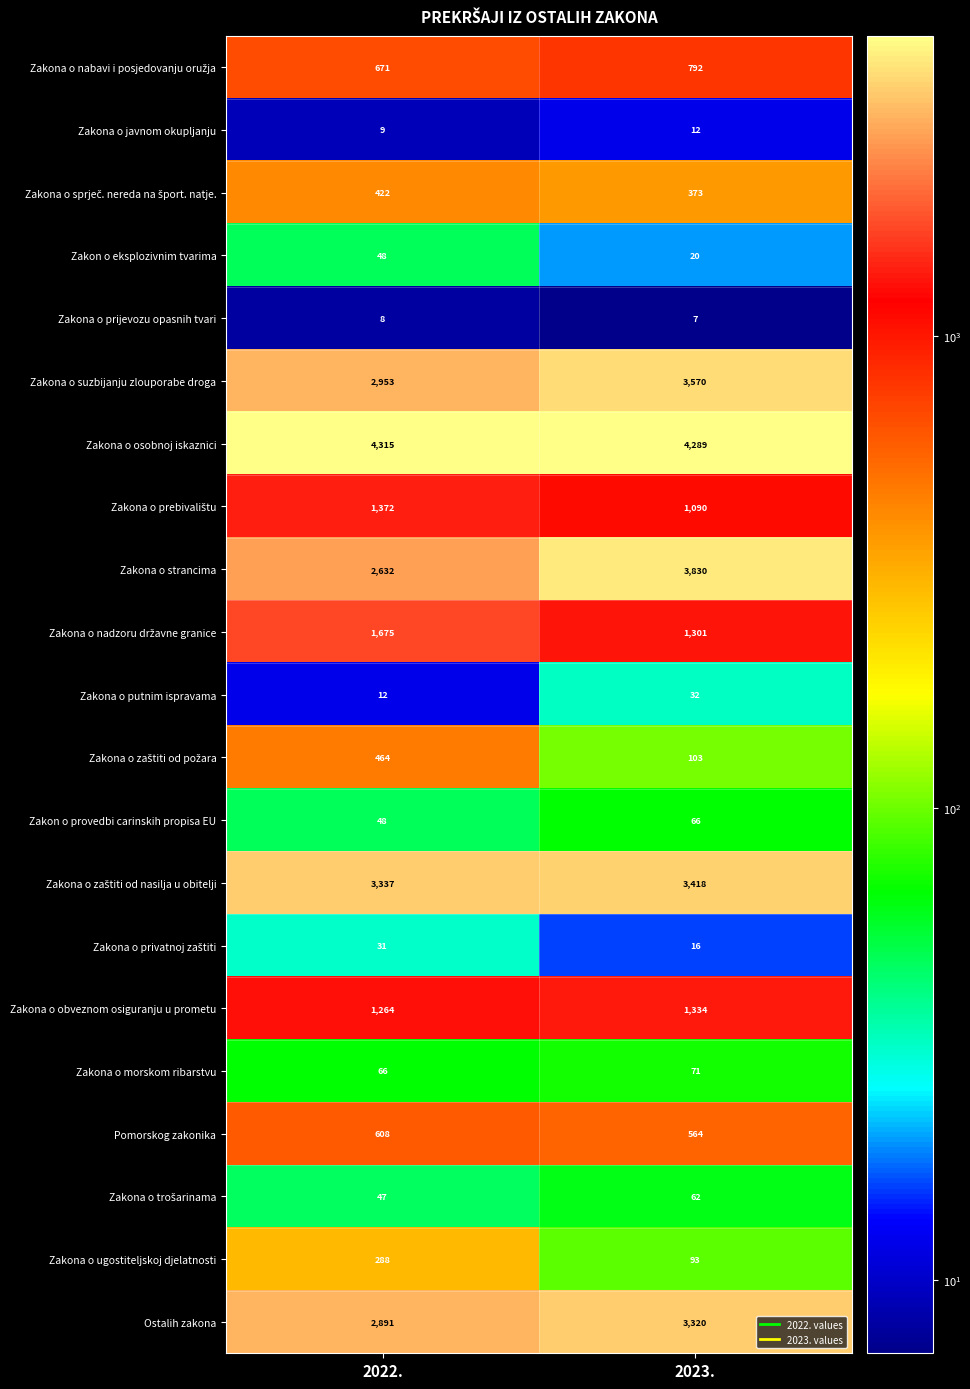

At how many categories does at least one series exceed 334?

2